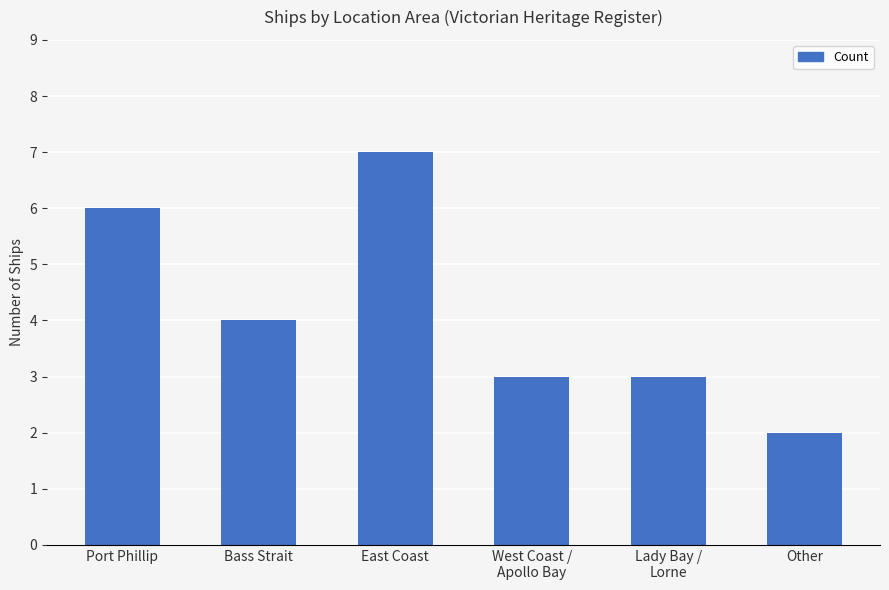

What is the change in value from West Coast /
Apollo Bay to Other?

-1